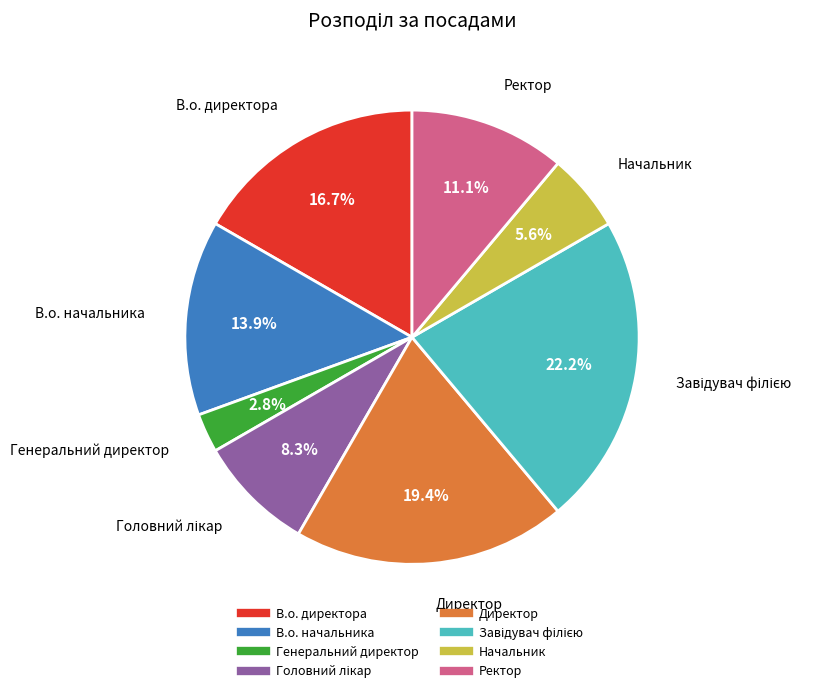

Do В.о. начальника and Генеральний директор together represent more than half of the pie?

No